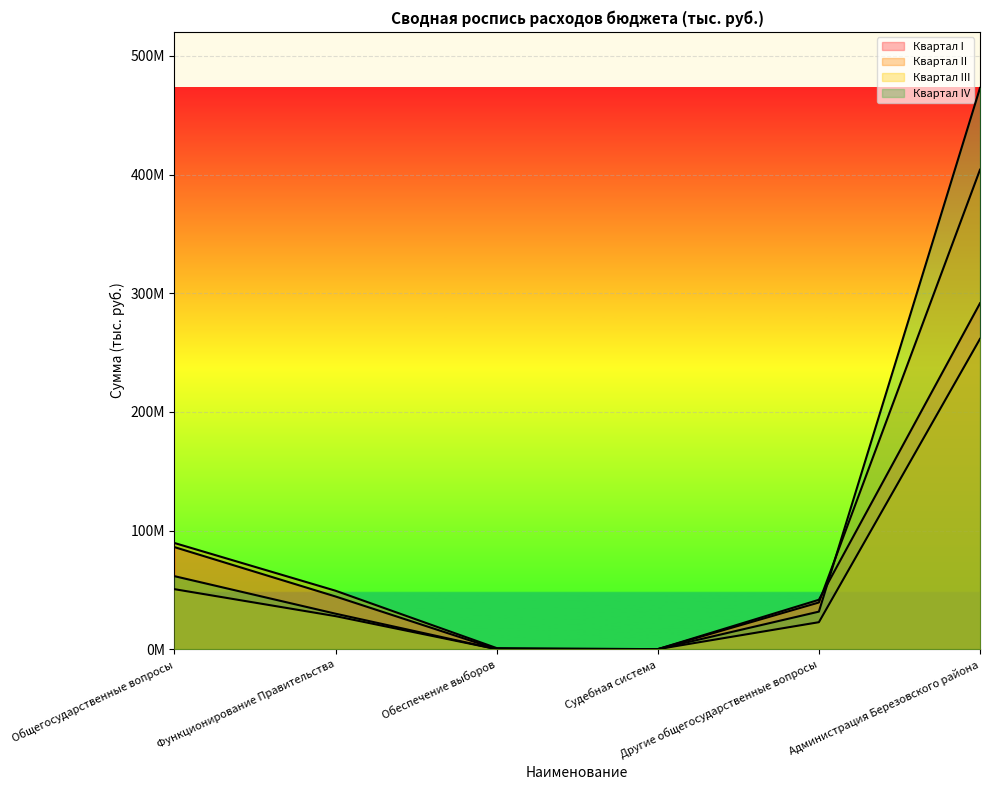

Which series has the widest spread of values?

Квартал IV